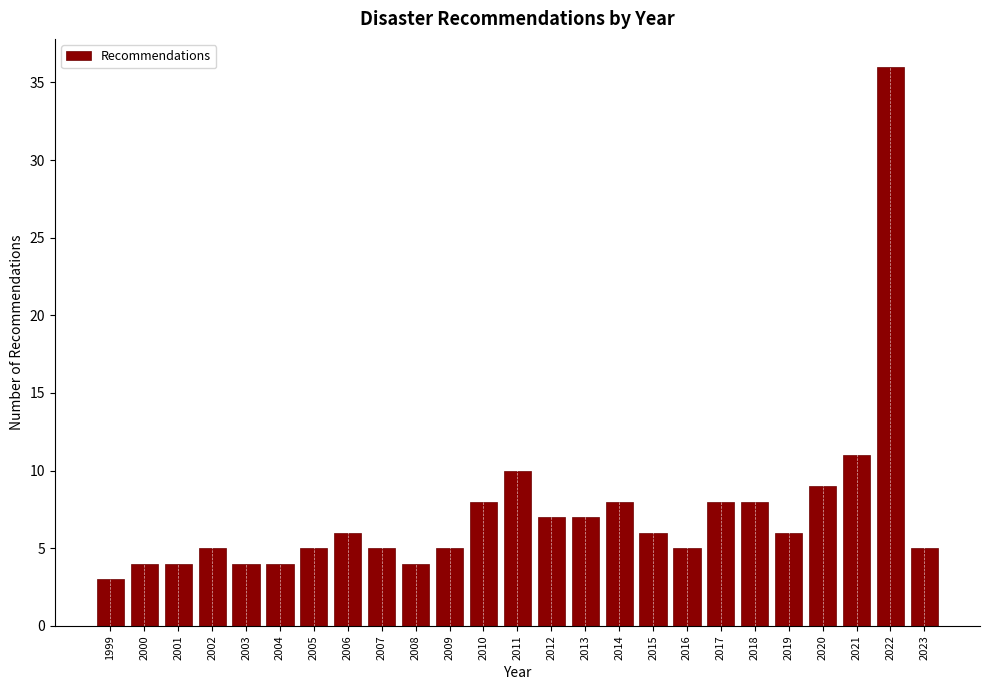

Reading right to left, what are all the values shown in this chart?

5	36	11	9	6	8	8	5	6	8	7	7	10	8	5	4	5	6	5	4	4	5	4	4	3